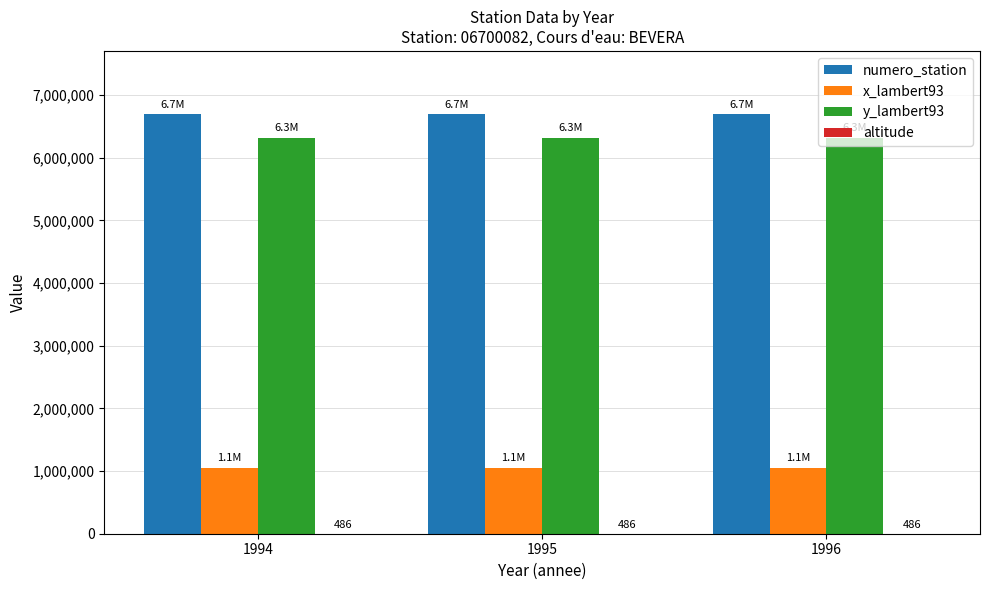

What is the sum of all numero_station values?

20100246